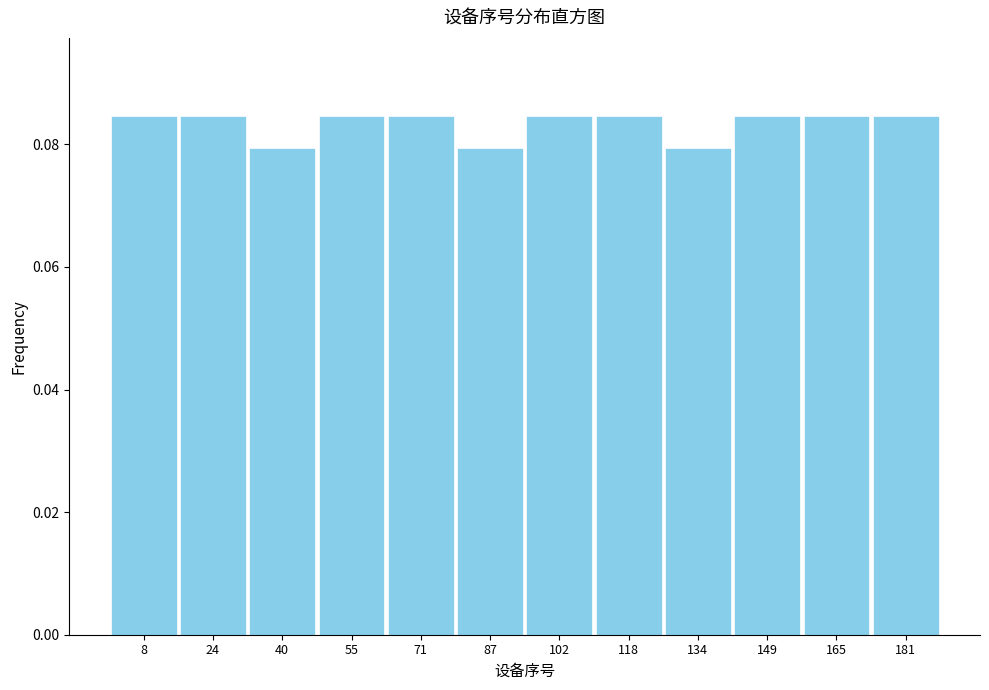

Reading left to right, list every bar in this chart as the range it spans on the x-axis followed by its height. Neither the bar edges nor the heights are printed on the chart, so give them approximately, as read against the axes.

2 to 16: 0.084
16 to 32: 0.084
32 to 48: 0.080
48 to 64: 0.084
64 to 80: 0.084
80 to 96: 0.080
96 to 110: 0.084
110 to 126: 0.084
126 to 142: 0.080
142 to 158: 0.084
158 to 174: 0.084
174 to 190: 0.084